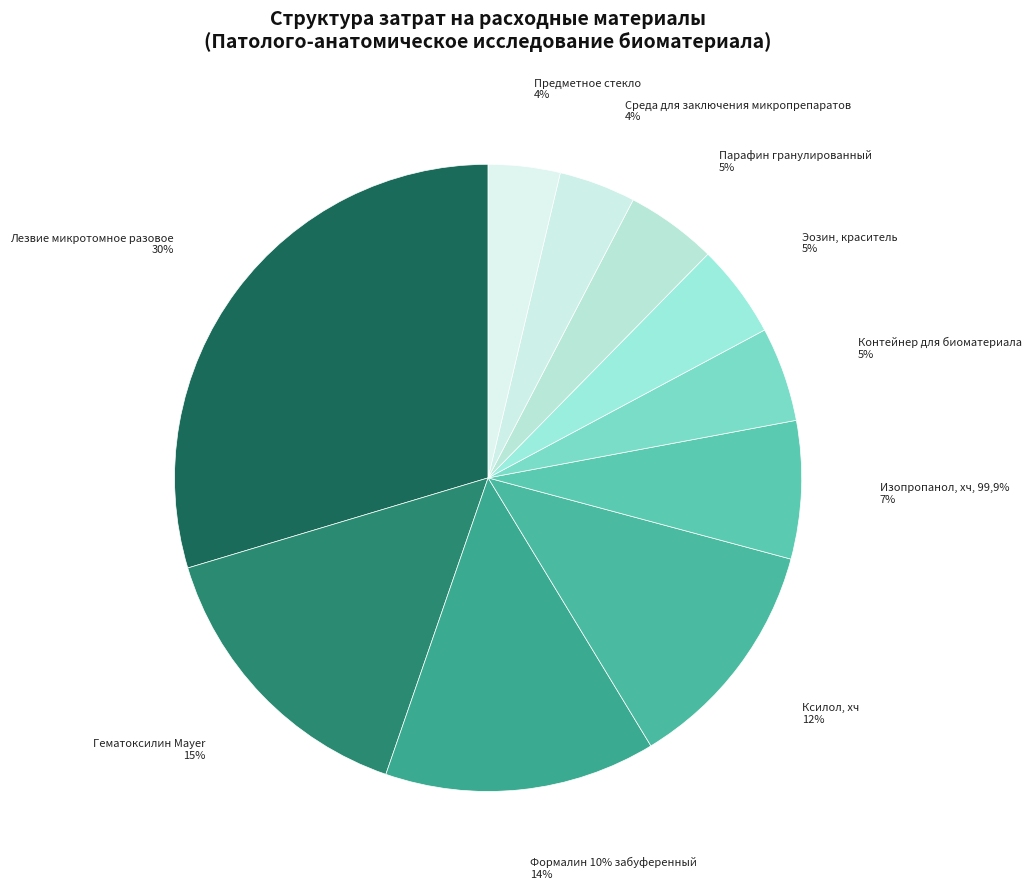

Count the number of slices in the pie.

10